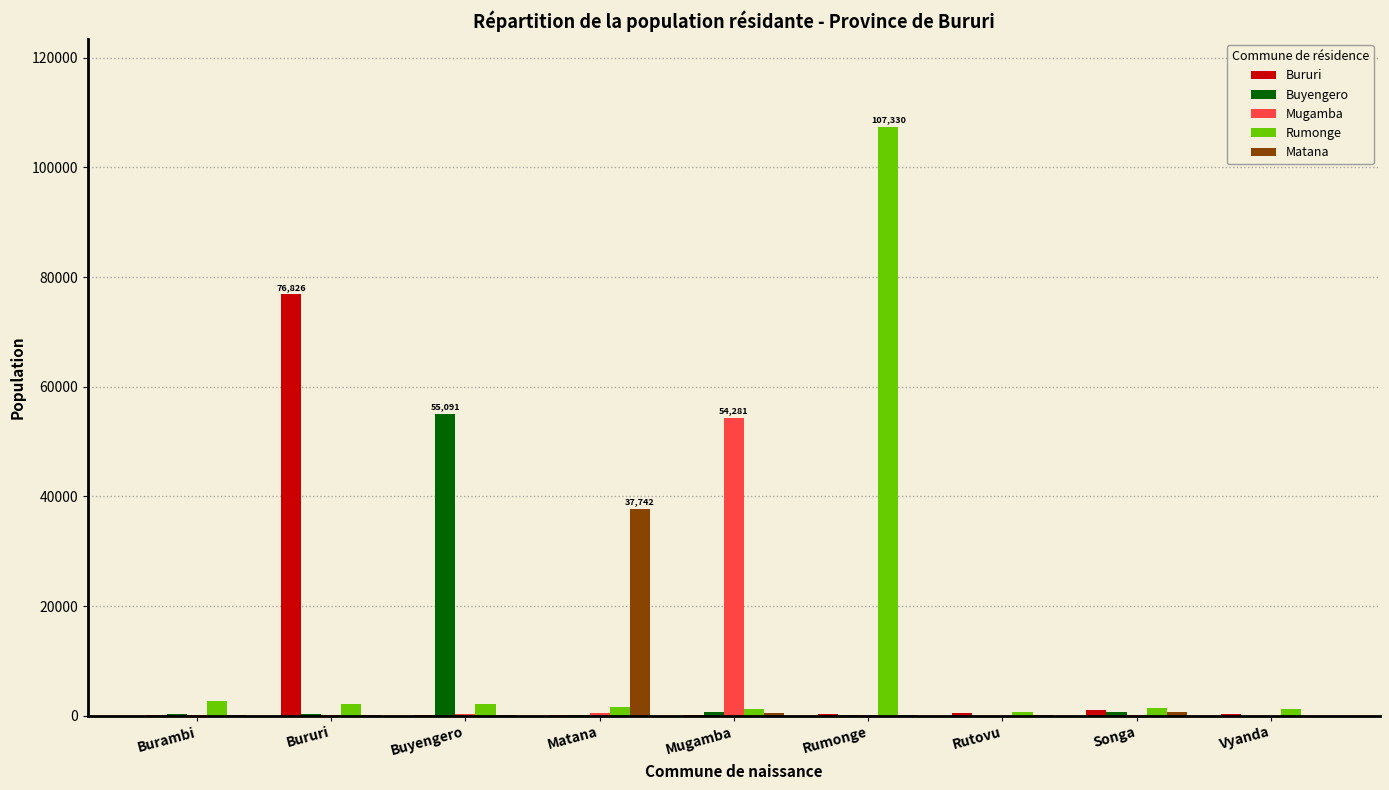

What is the greatest value displayed?

107330